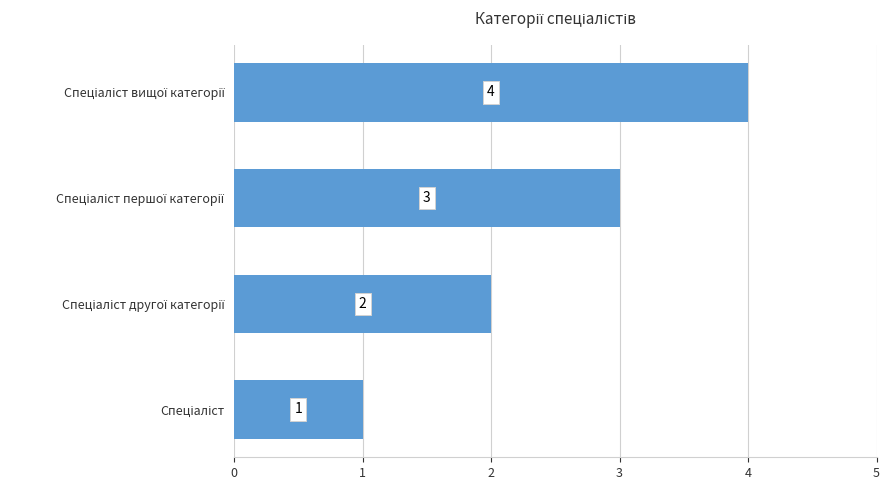

How many values are between 2 and 4?

3